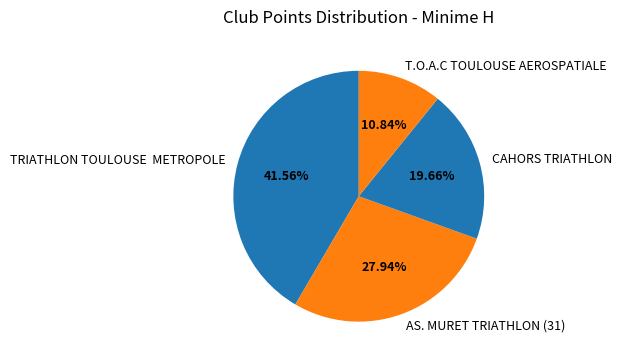

How many slices are in this pie chart?

4